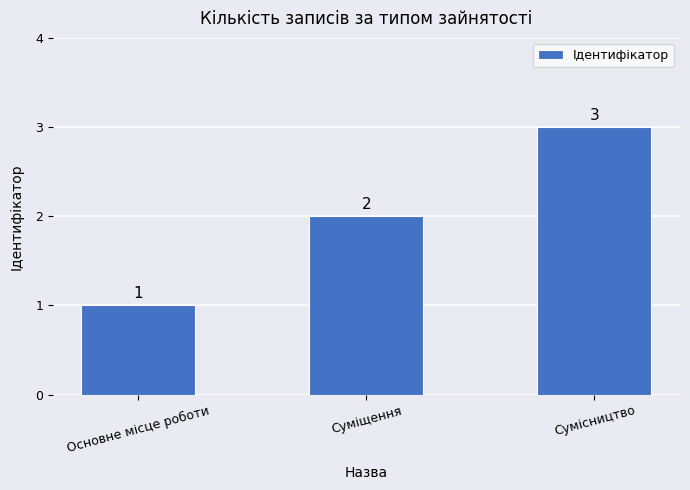

At which label is the value closest to 2?

Суміщення